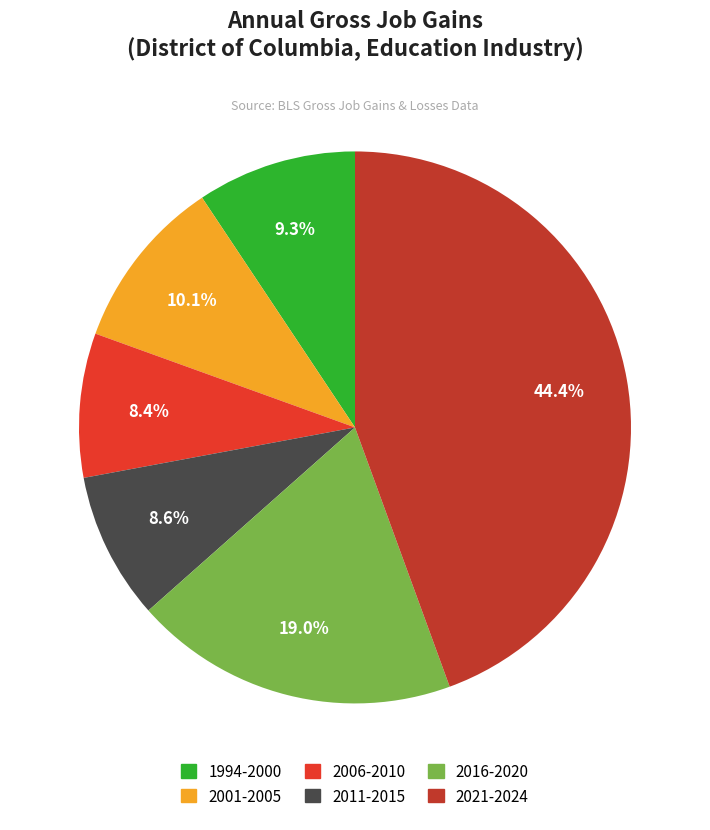

What is the ratio of the value at 2006-2010 to the value at 2011-2015?

1.0